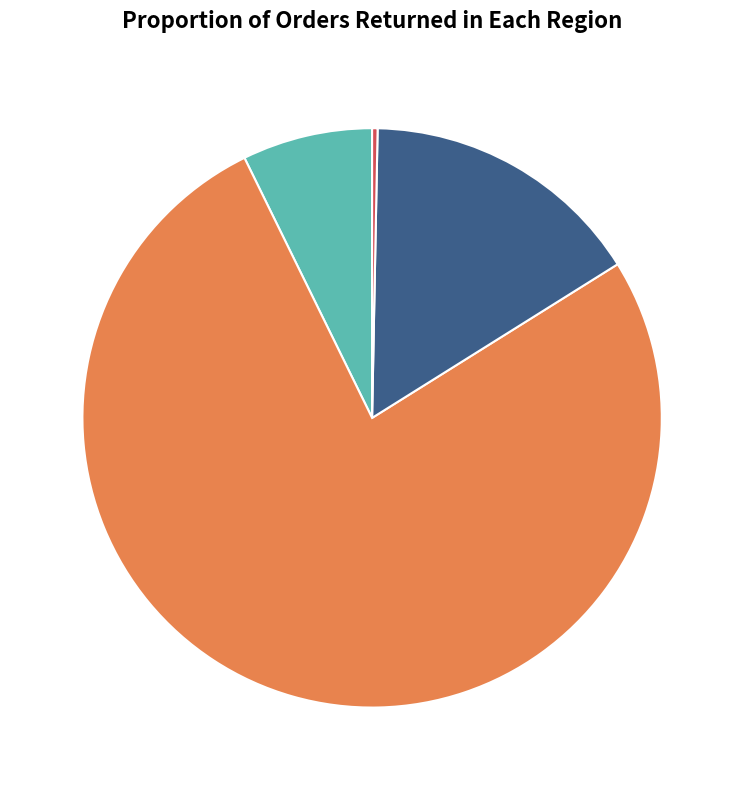

Rank the categories by value from highest to lowest.

col_5, col_6, col_4, col_7